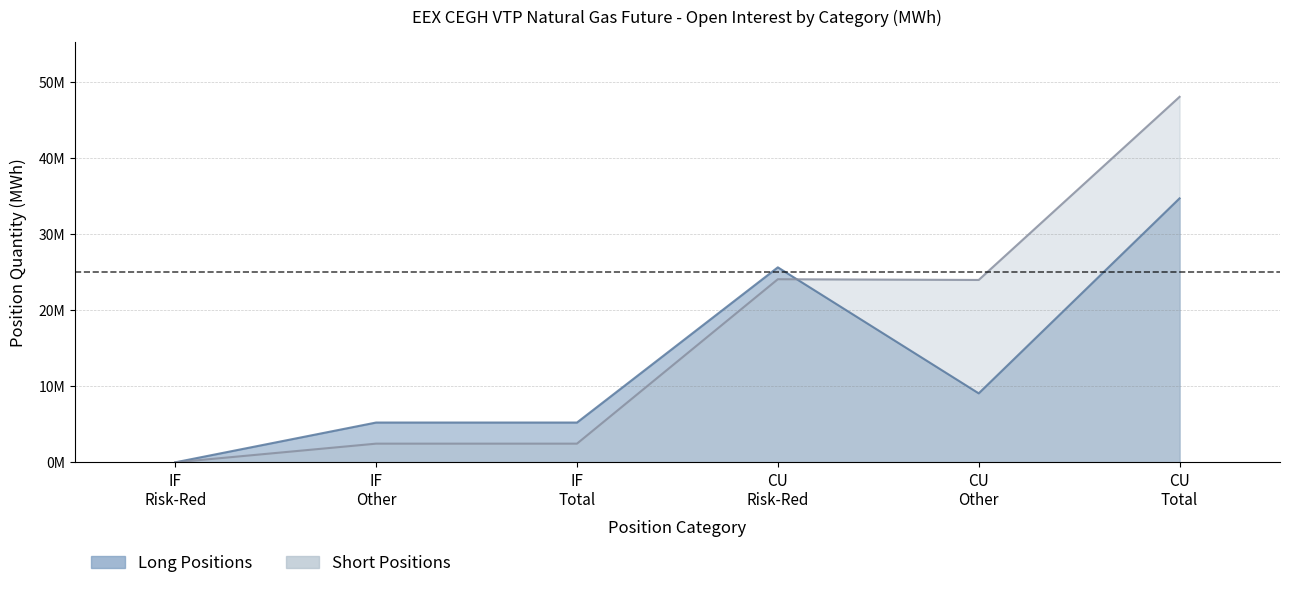

What is the total value across all series at Investment Firms (Long)?

7681161